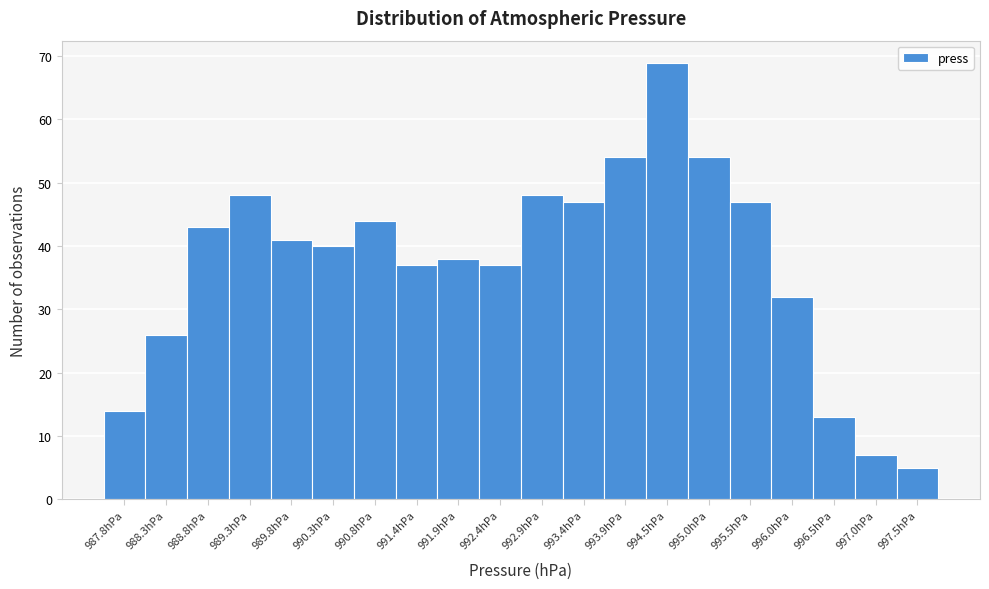

Which range on the x-axis has the tallest bar?

994.2 to 994.7